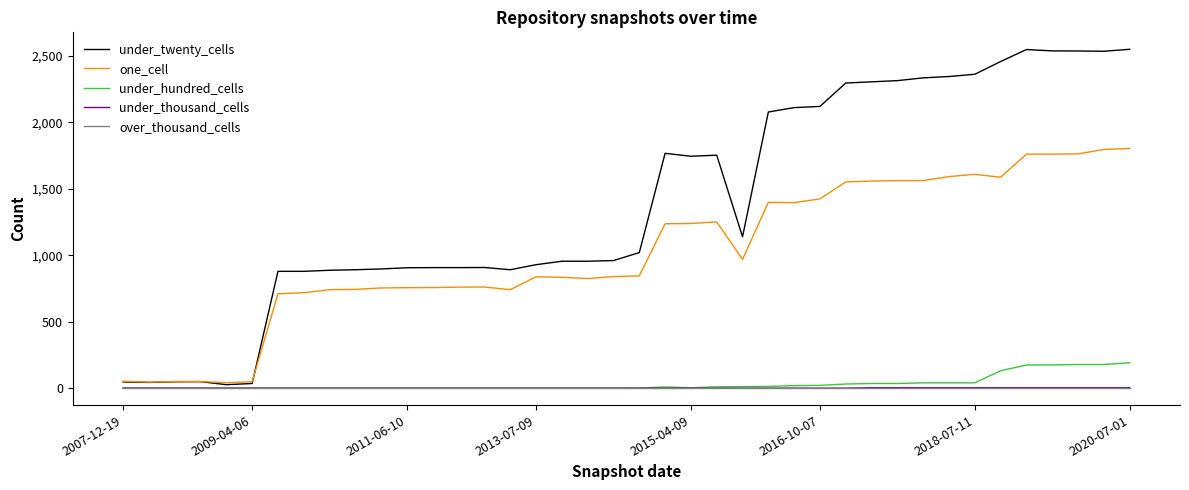

Does the chart display data point markers on the line(s)?

No